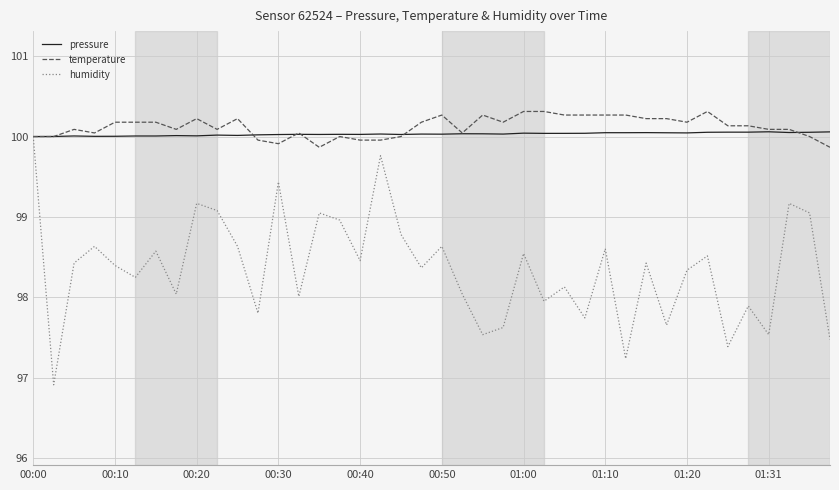

At how many categories does at least one series exceed 99?

40